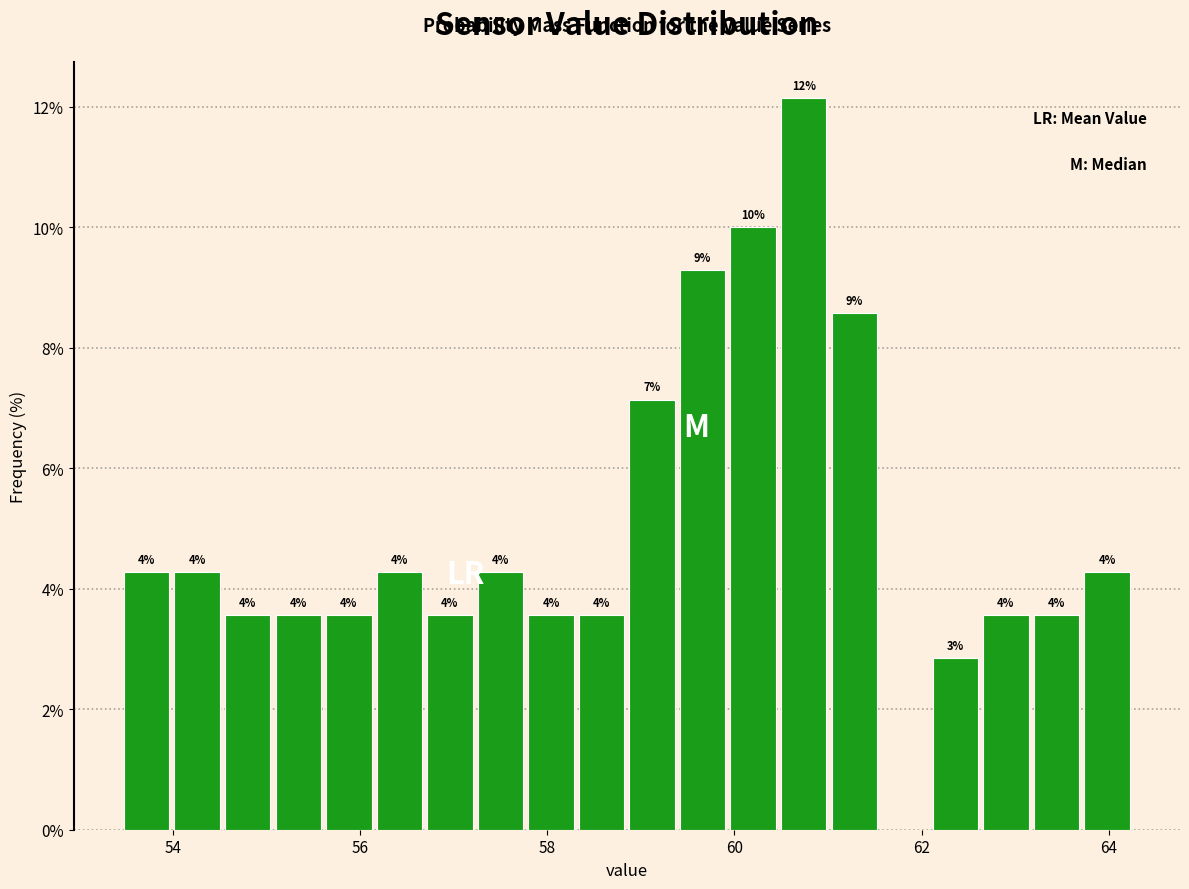

Around what value on the x-axis is the tallest bar? Give the approximate position of its centre, as read against the axis.

60.8